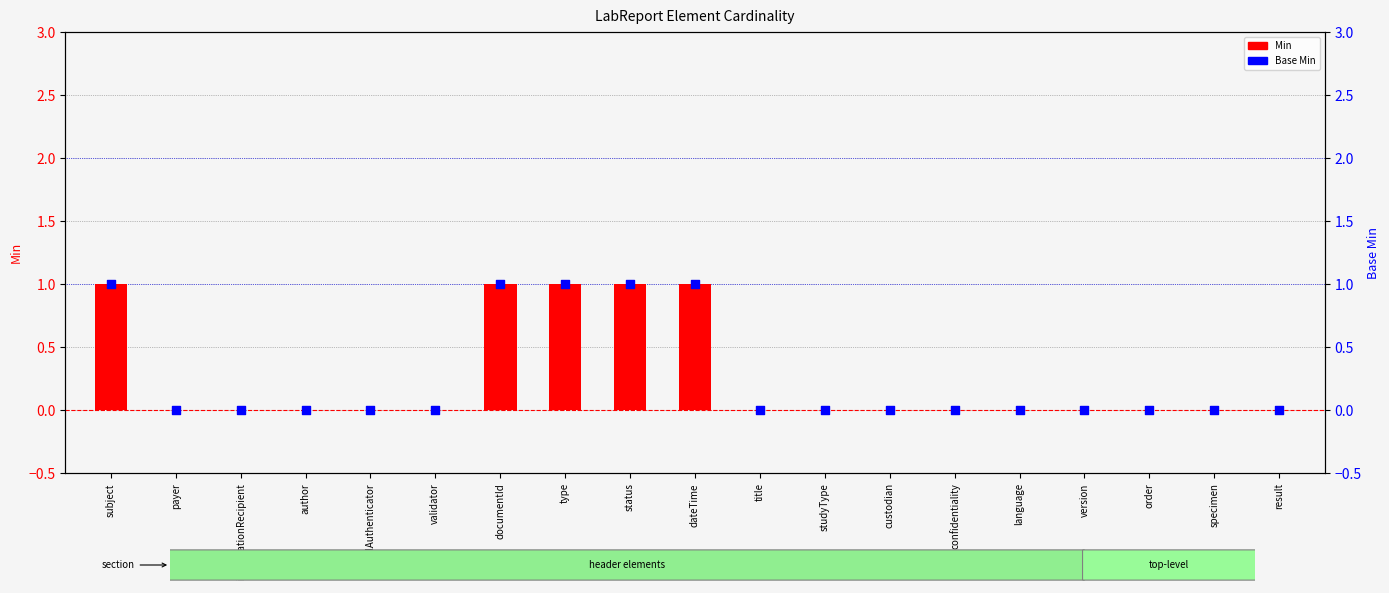

Which series reaches the maximum Y coordinate?

Min